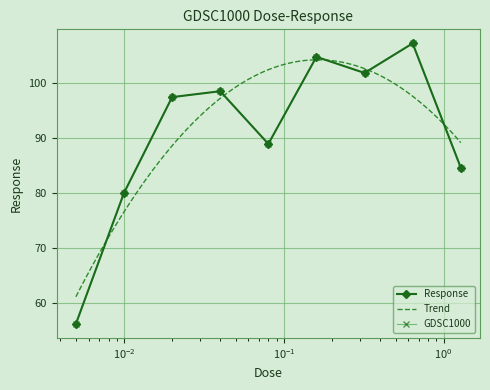

The chart shows a value of 21.4 at 0.08. True or false?

False